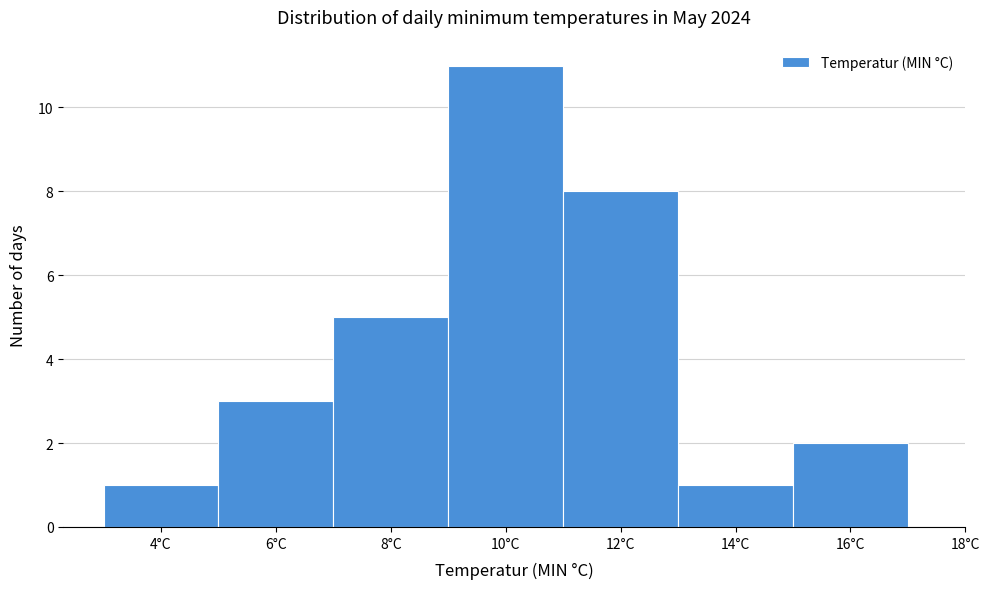

How tall is the bar that spans 9 to 11 on the x-axis? The values are not printed on the chart, so give them approximately, as read against the axis.

11